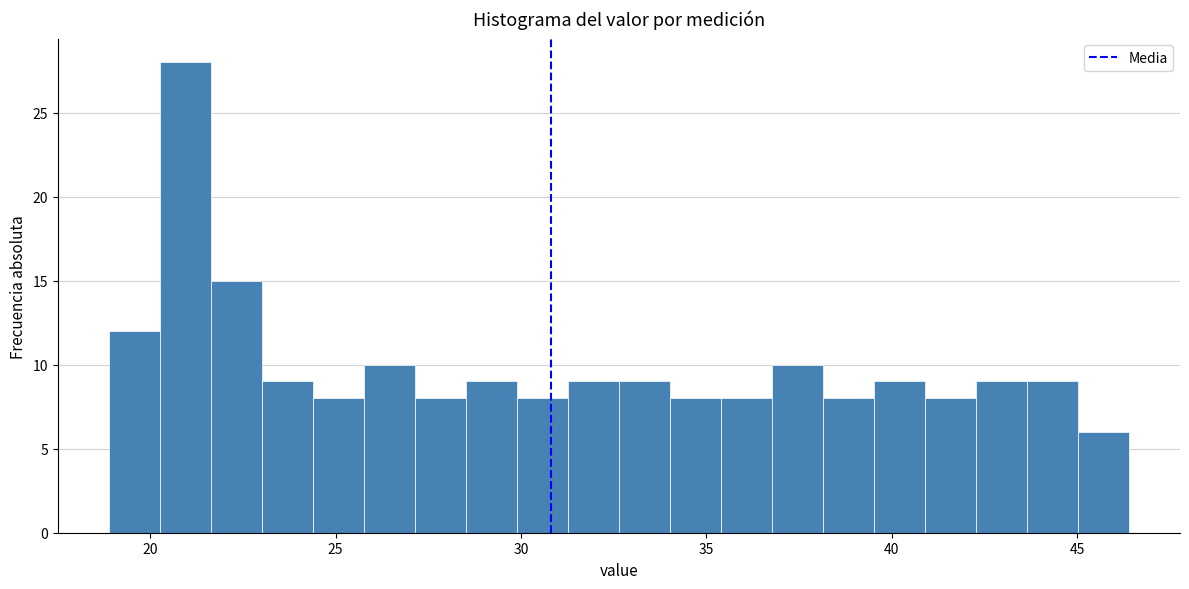

Around what value on the x-axis is the tallest bar? Give the approximate position of its centre, as read against the axis.

21.0